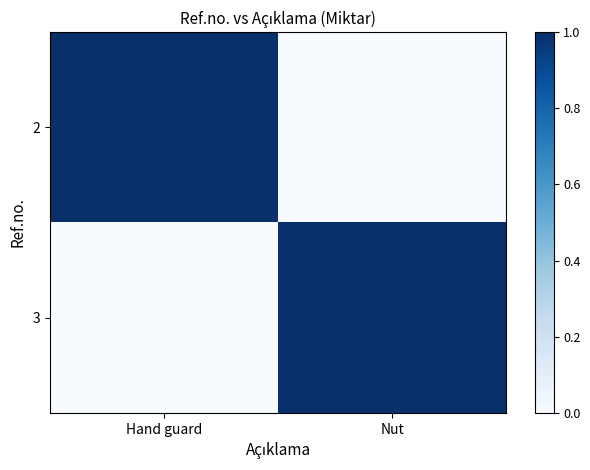

At which category does the chart reach its peak across all series?

Hand guard